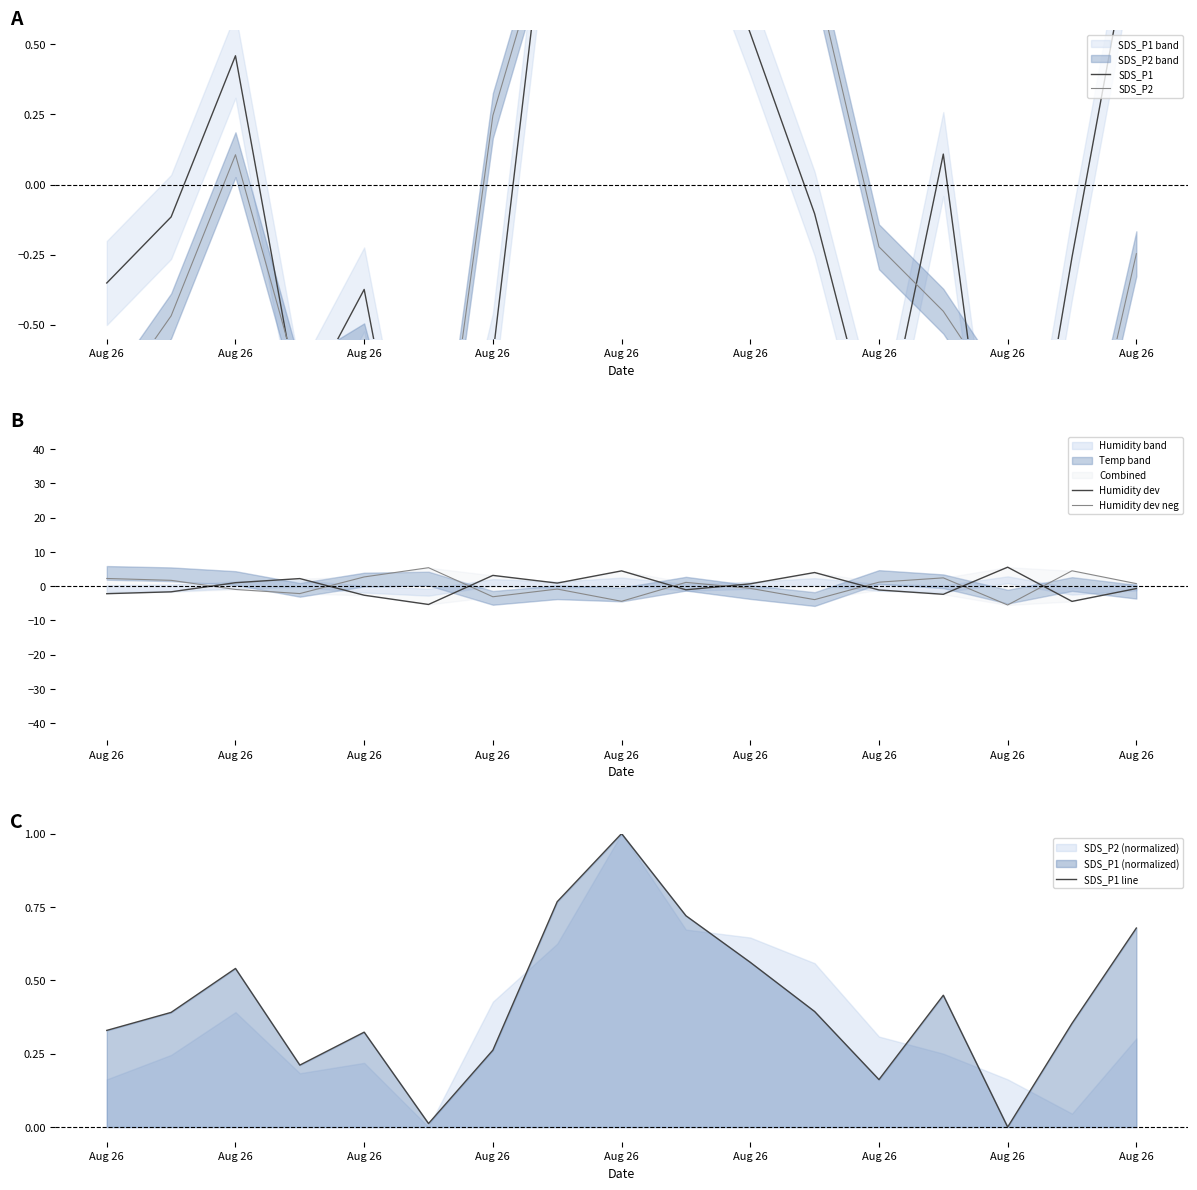

Does the chart have visible grid lines?

No